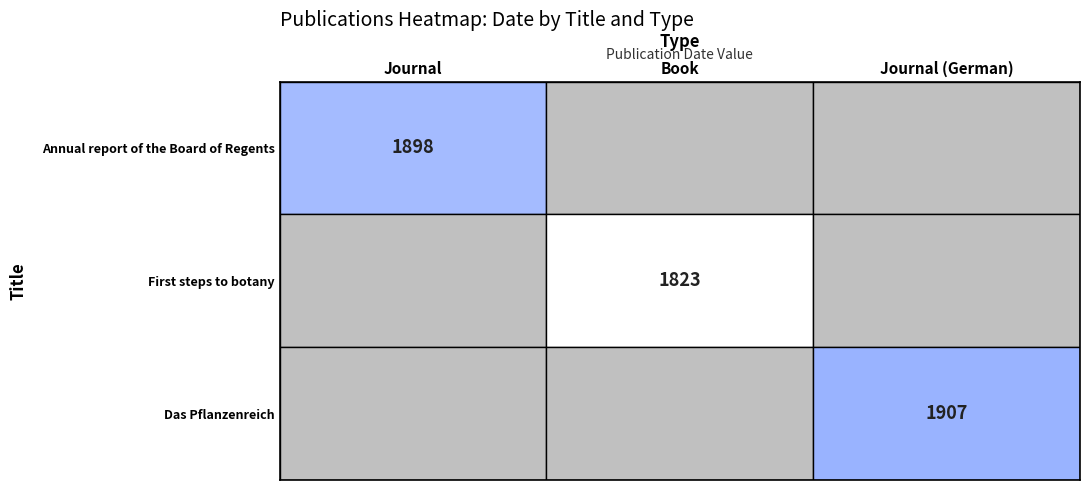

What is the smallest value displayed?

1823